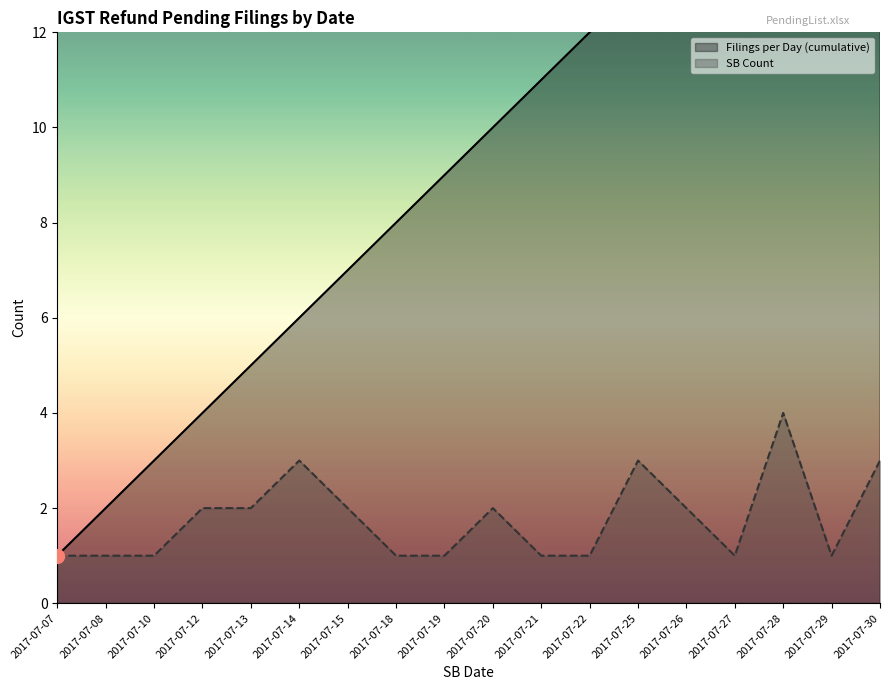

How many lines are shown in the chart?

2